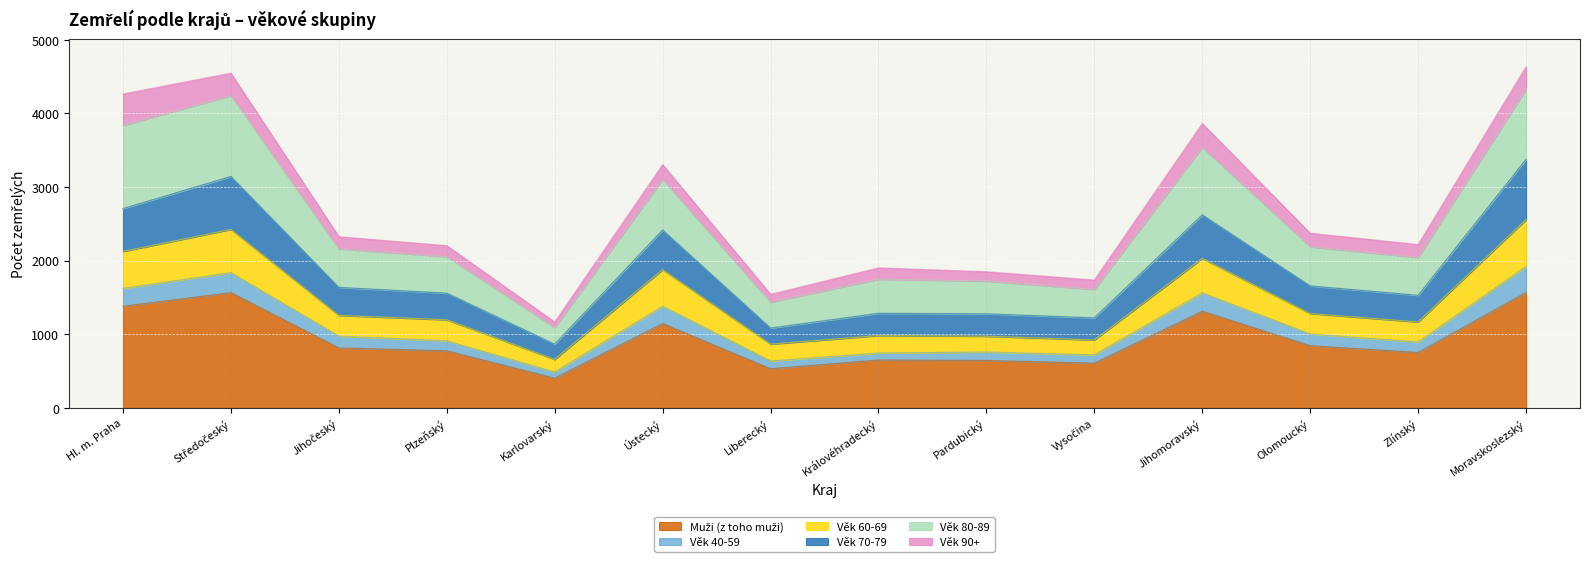

What is the total value across all series at Moravskoslezský?

4633